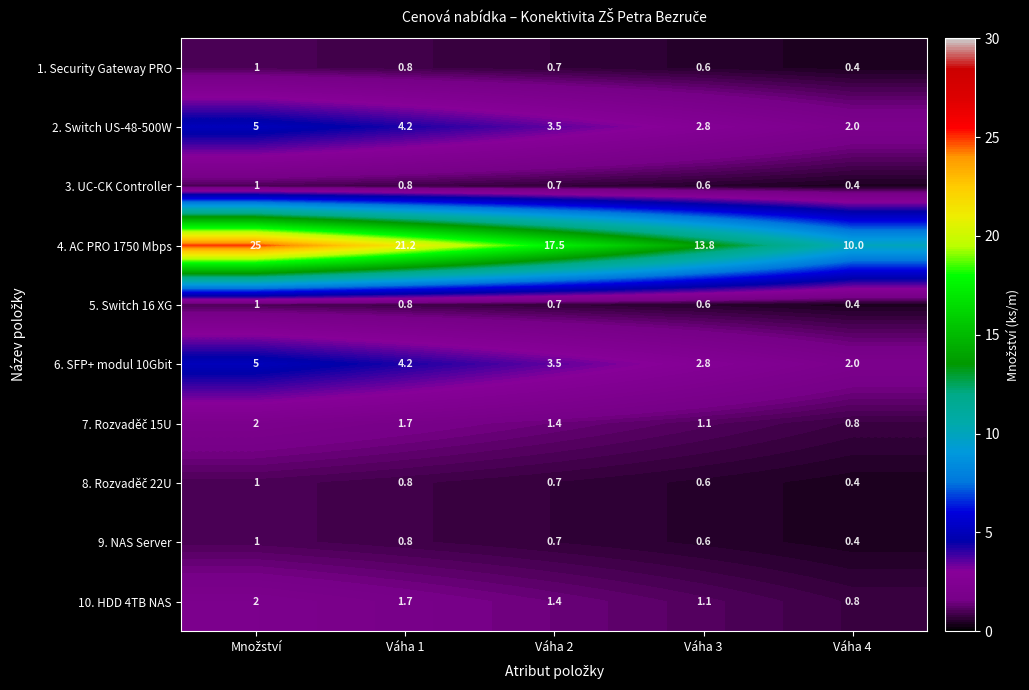

Which series has the largest range (max minus min)?

4. AC PRO 1750 Mbps